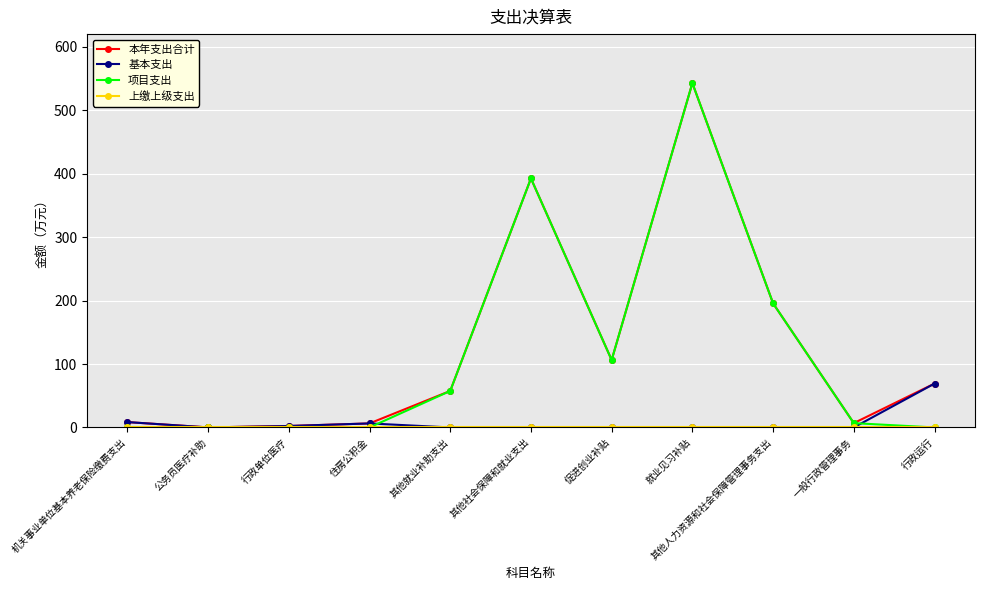

How many series are shown in this chart?

4